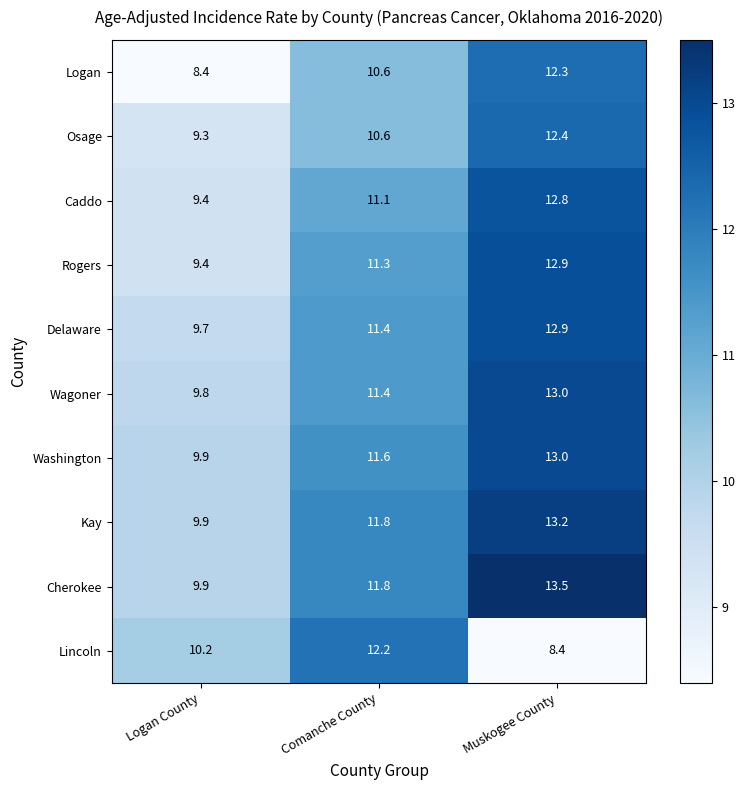

Reading right to left, what are all the values shown in this chart?

Logan: Muskogee County=12.3	Comanche County=10.6	Logan County=8.4
Osage: Muskogee County=12.4	Comanche County=10.6	Logan County=9.3
Caddo: Muskogee County=12.8	Comanche County=11.1	Logan County=9.4
Rogers: Muskogee County=12.9	Comanche County=11.3	Logan County=9.4
Delaware: Muskogee County=12.9	Comanche County=11.4	Logan County=9.7
Wagoner: Muskogee County=13.0	Comanche County=11.4	Logan County=9.8
Washington: Muskogee County=13.0	Comanche County=11.6	Logan County=9.9
Kay: Muskogee County=13.2	Comanche County=11.8	Logan County=9.9
Cherokee: Muskogee County=13.5	Comanche County=11.8	Logan County=9.9
Lincoln: Muskogee County=8.4	Comanche County=12.2	Logan County=10.2